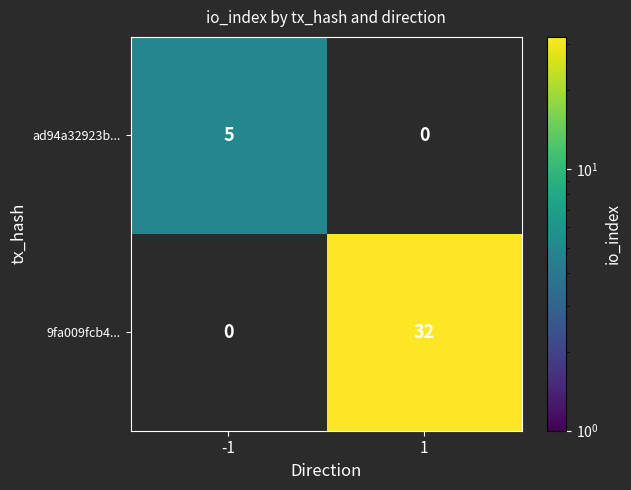

At 1, list the series in order from largest to smallest.

9fa009fcb4..., ad94a32923b...